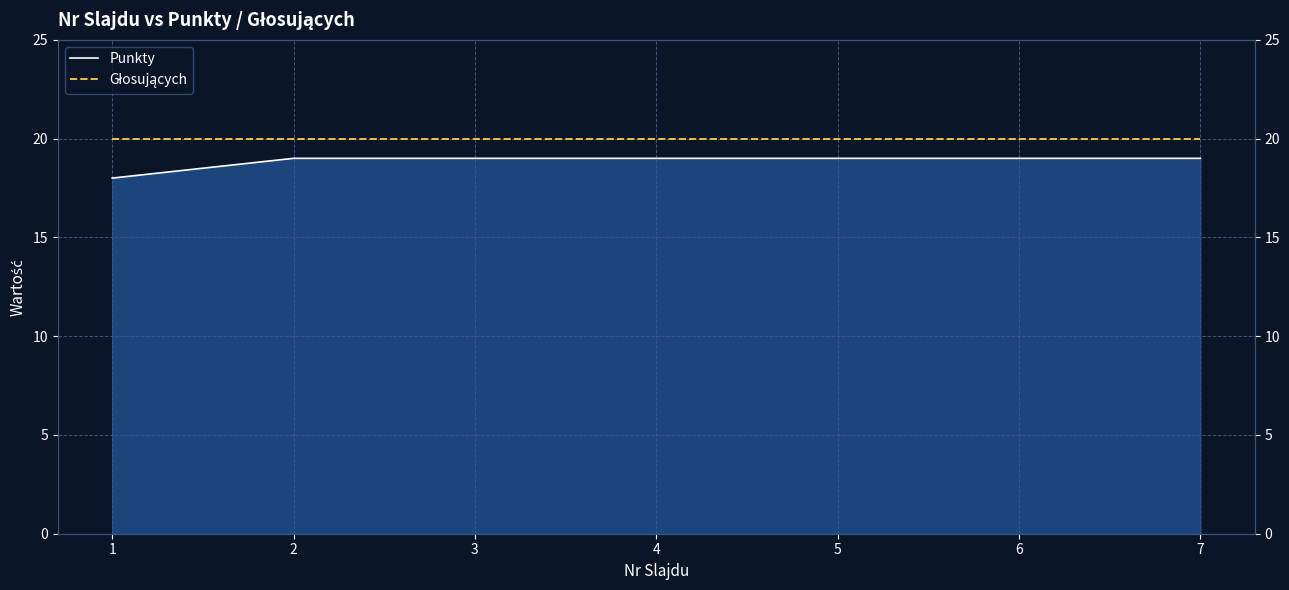

Which series has the largest range (max minus min)?

Punkty